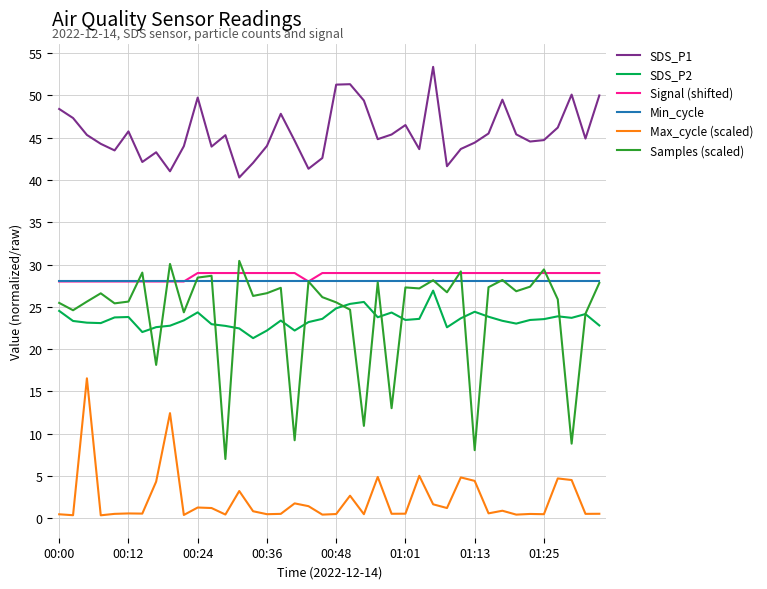

Which series has the largest range (max minus min)?

Samples (scaled)